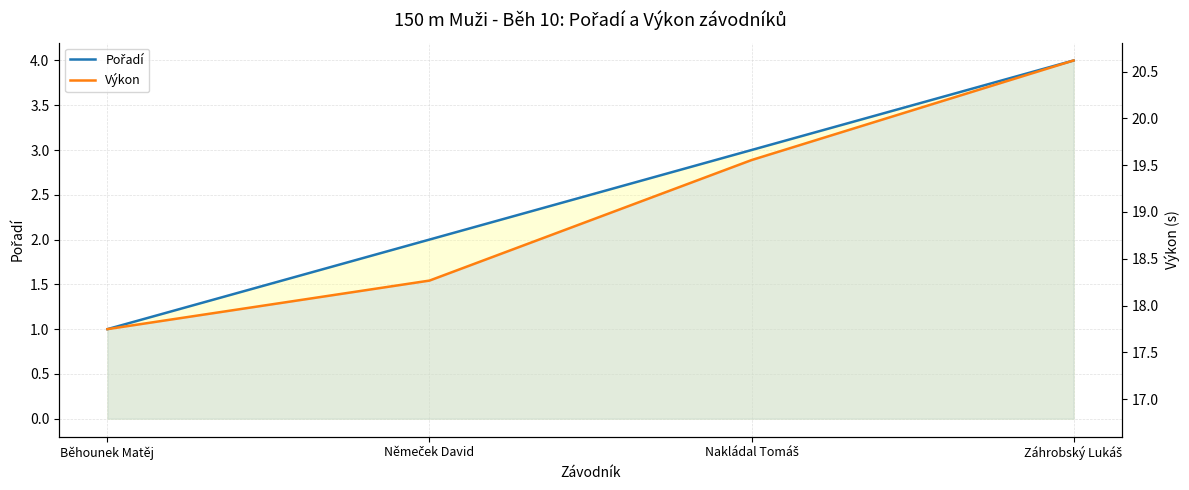

True or false: Výkon and Pořadí cross at least once.

False